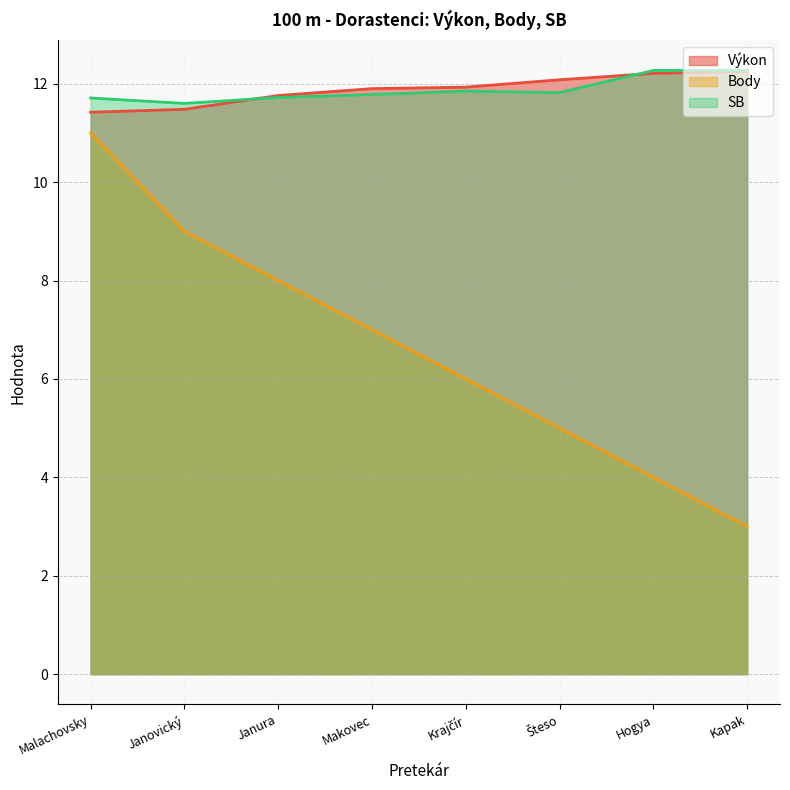

Read the SB value at Kapak.

12.3